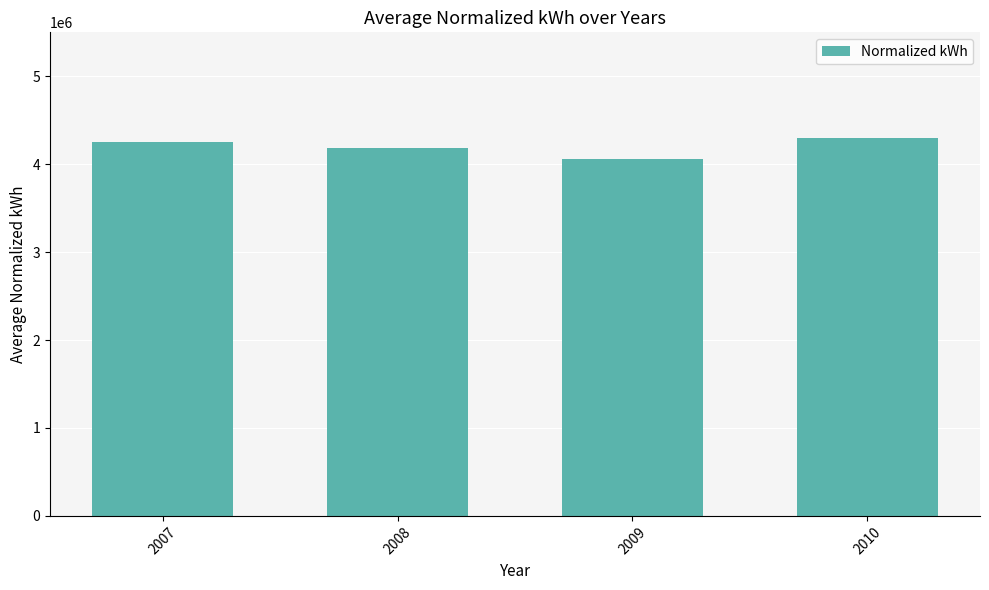

The chart shows a value of 5906177.9 at 2008. True or false?

False